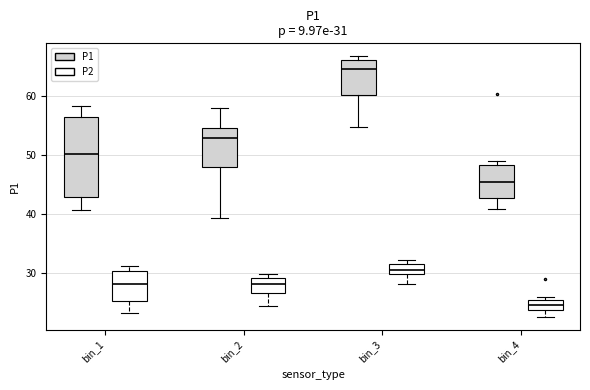

Comparing the boxes themselves (not the whiskers), which one is the tallest?

bin_1 (P1)